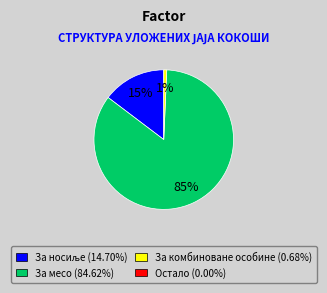

To the nearest percent, what is the difference between the largest and smallest slice percentages?

84%